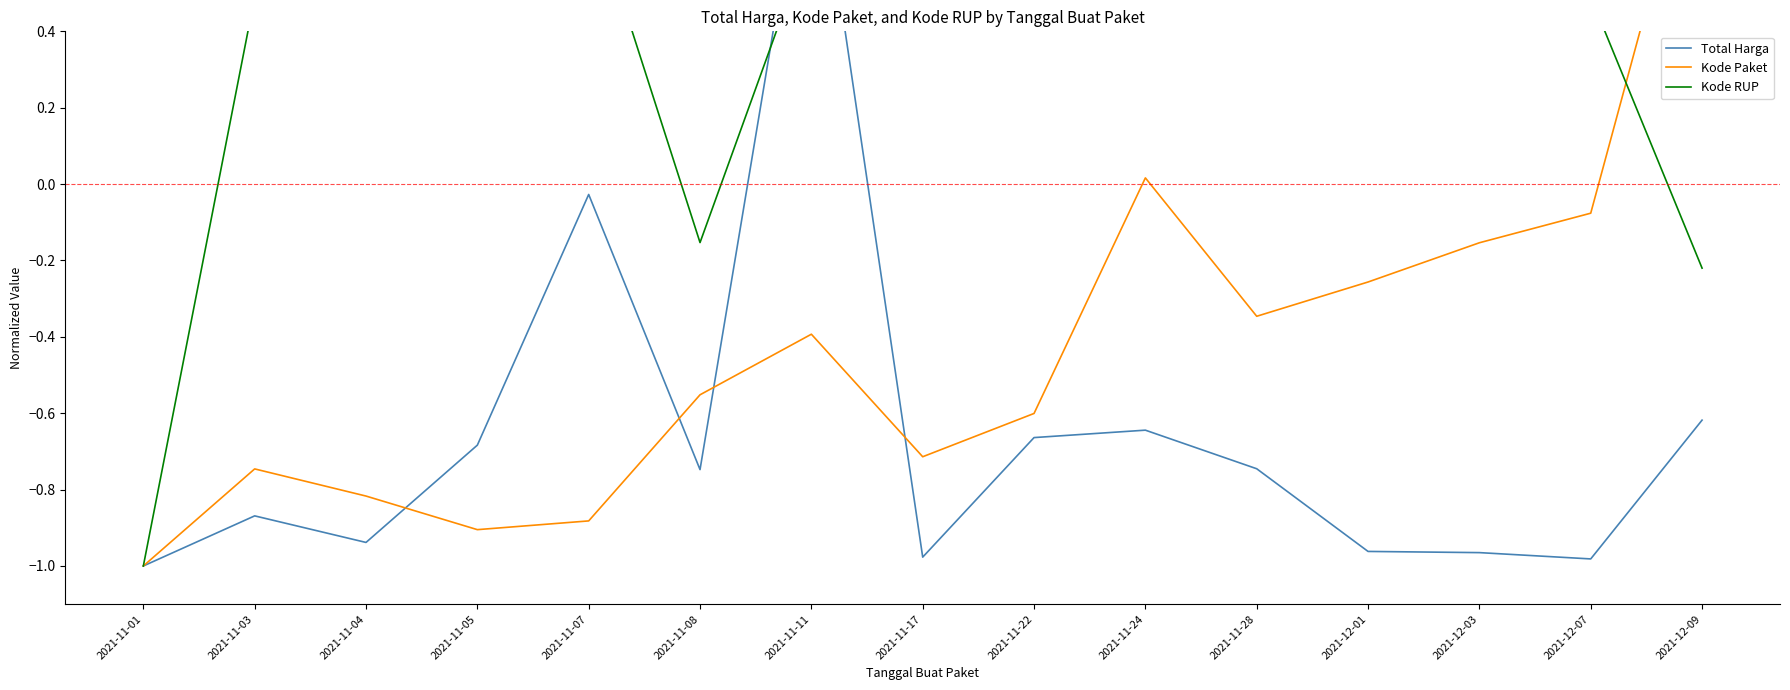

What is the highest value of the Kode Paket series?

1.0